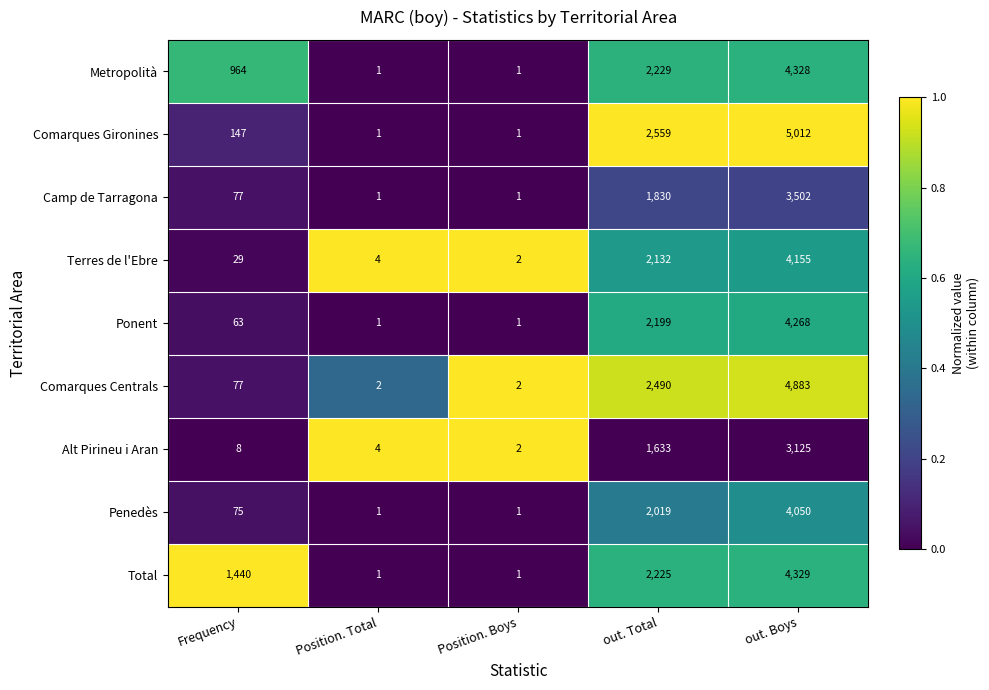

Count the number of categories in the chart.

5